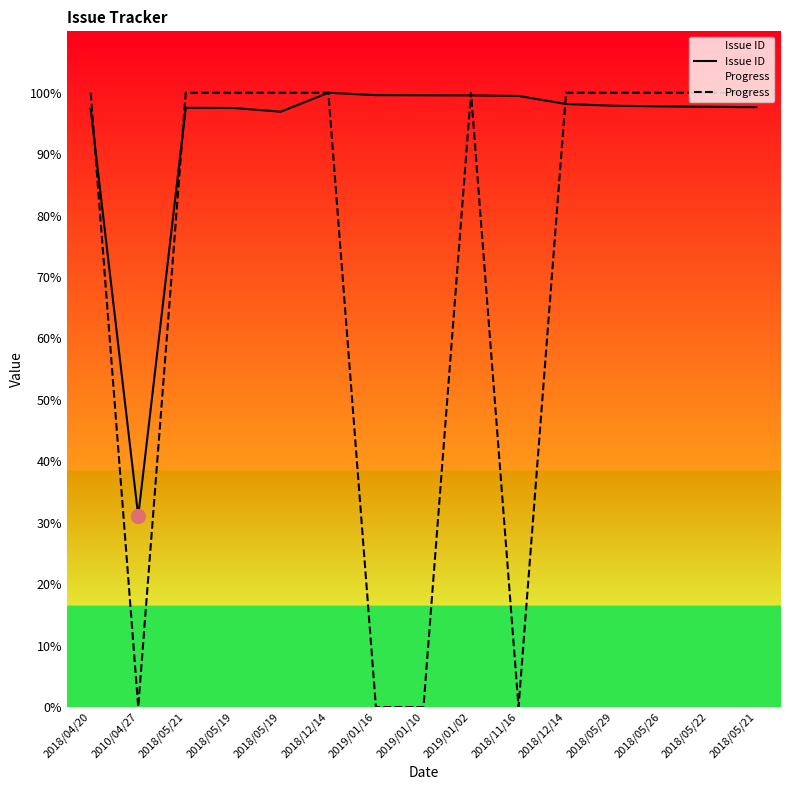

How many data points does each series have?

15